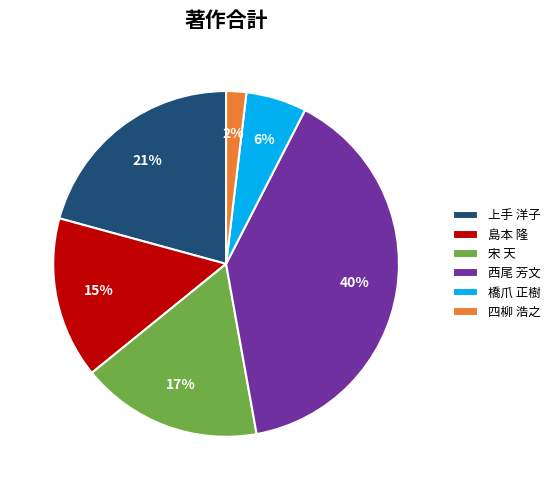

Do 島本 隆 and 西尾 芳文 together represent more than half of the pie?

Yes